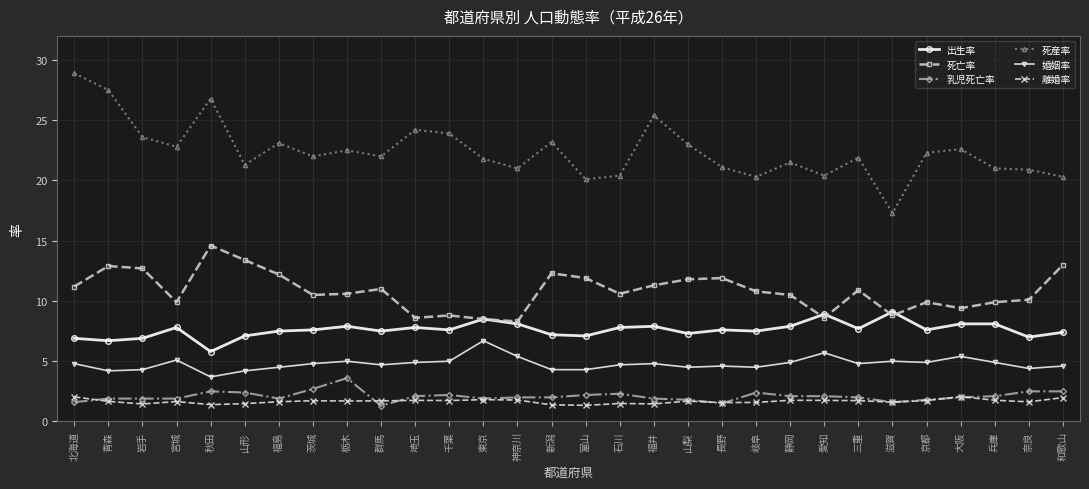

True or false: 婚姻率 has more than 2 interior local peaks.

True